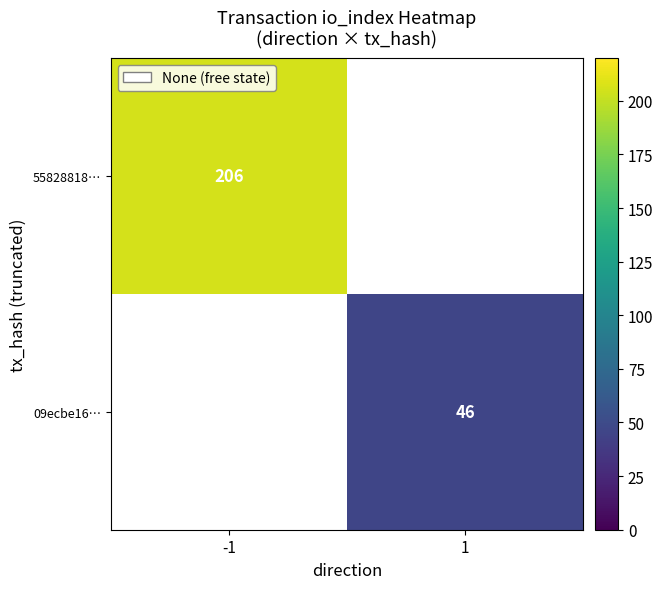

True or false: 09ecbe16… has a value of 46 at 1.

True